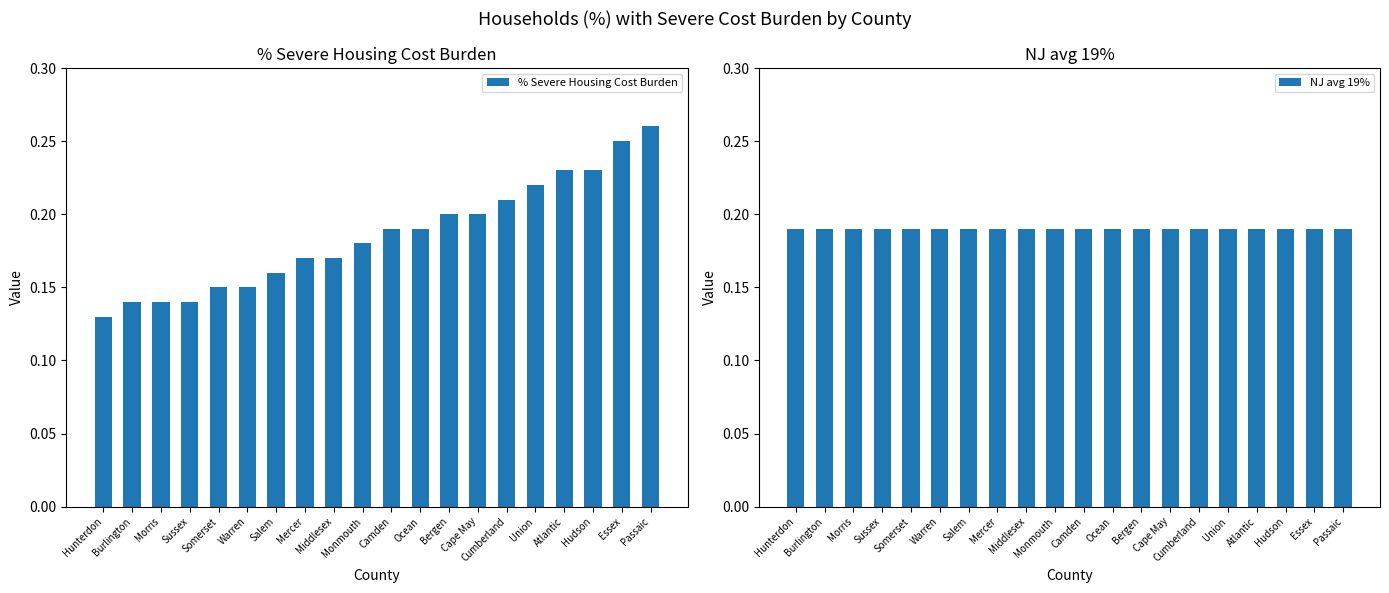

True or false: NJ avg 19% has a value of 0.0 at Ocean.

False